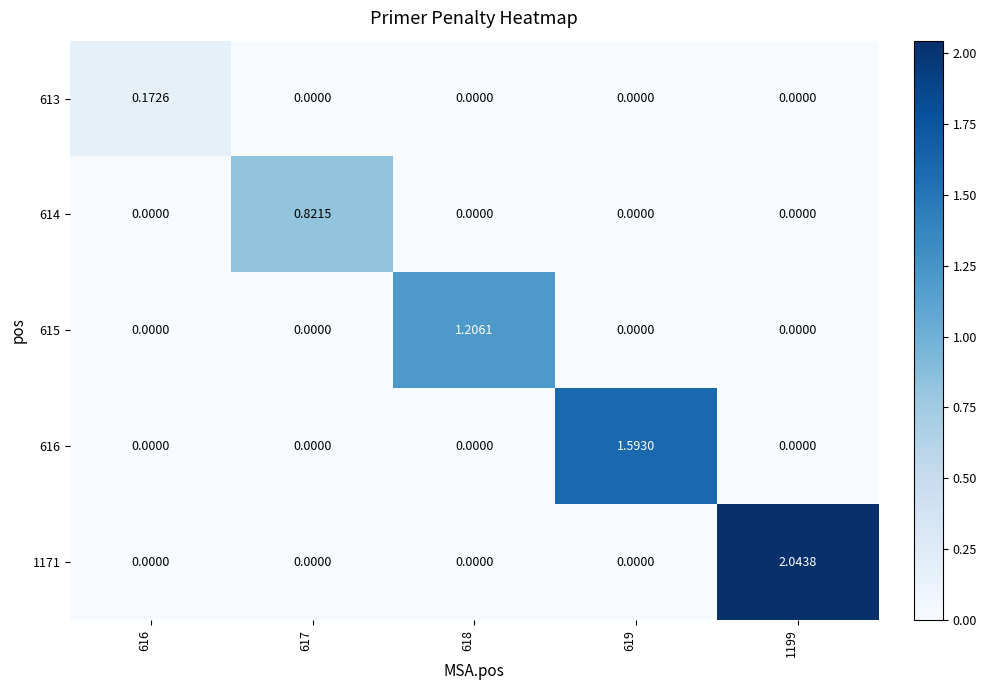

How many series are shown in this chart?

5